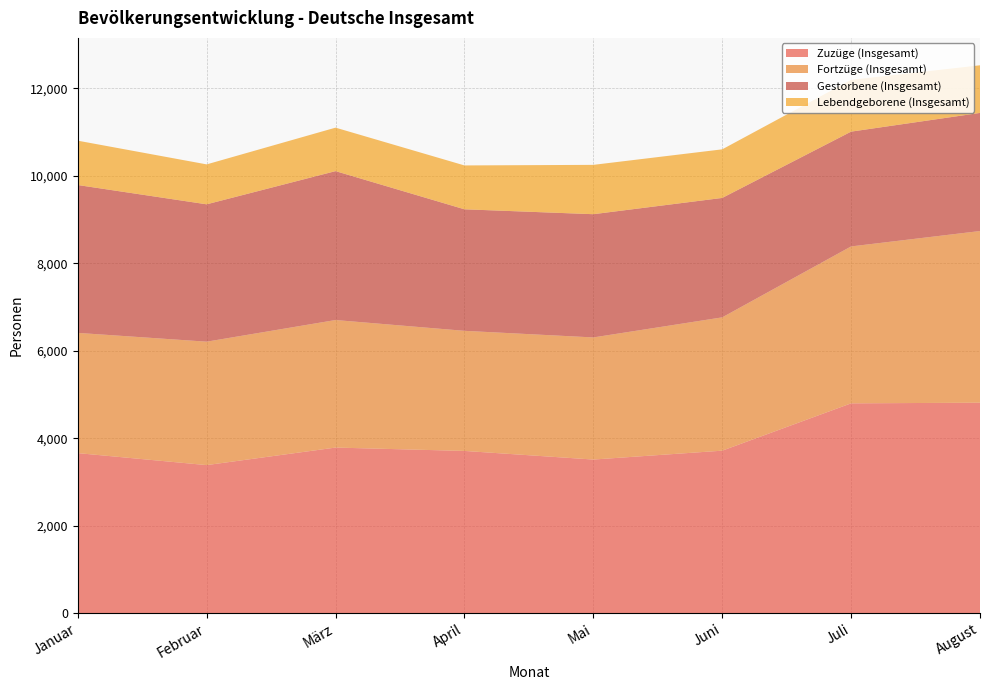

What is the total value across all series at Juni?

10604